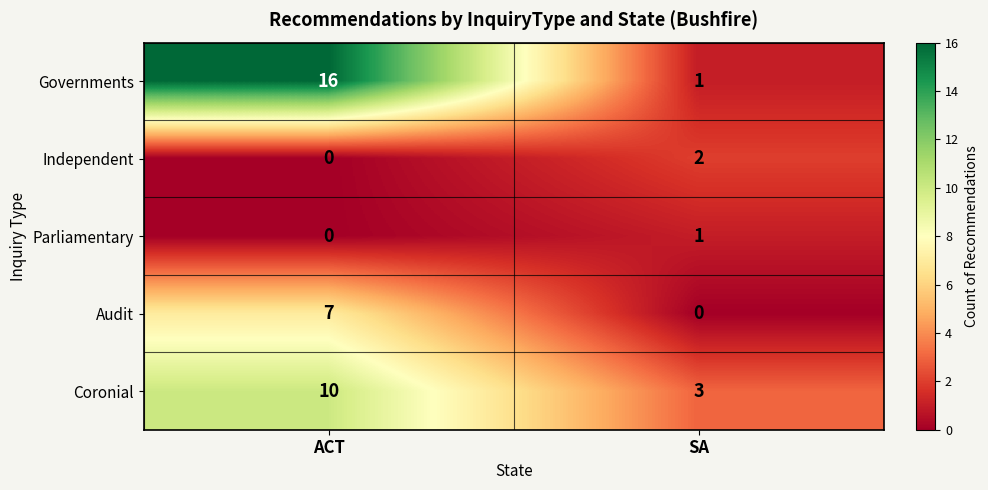

Between ACT and SA, which series saw the biggest shift?

Governments